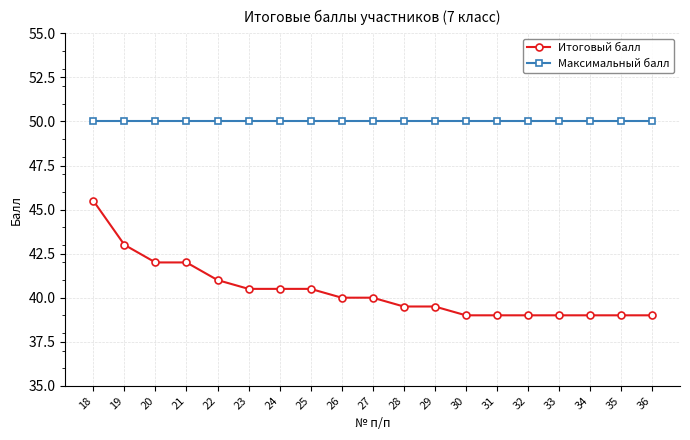

At how many categories does at least one series exceed 46?

19